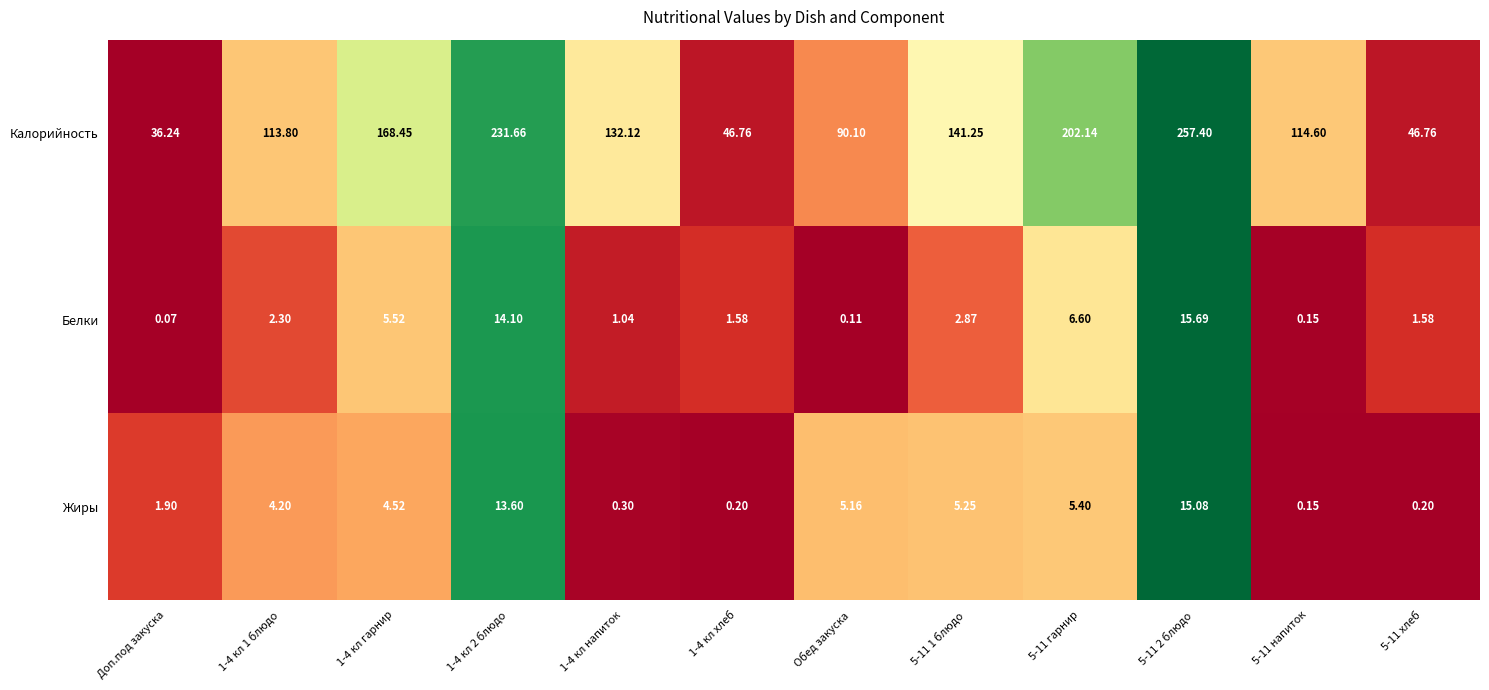

Rank the series at 5-11 гарнир from highest to lowest value.

Калорийность, Белки, Жиры